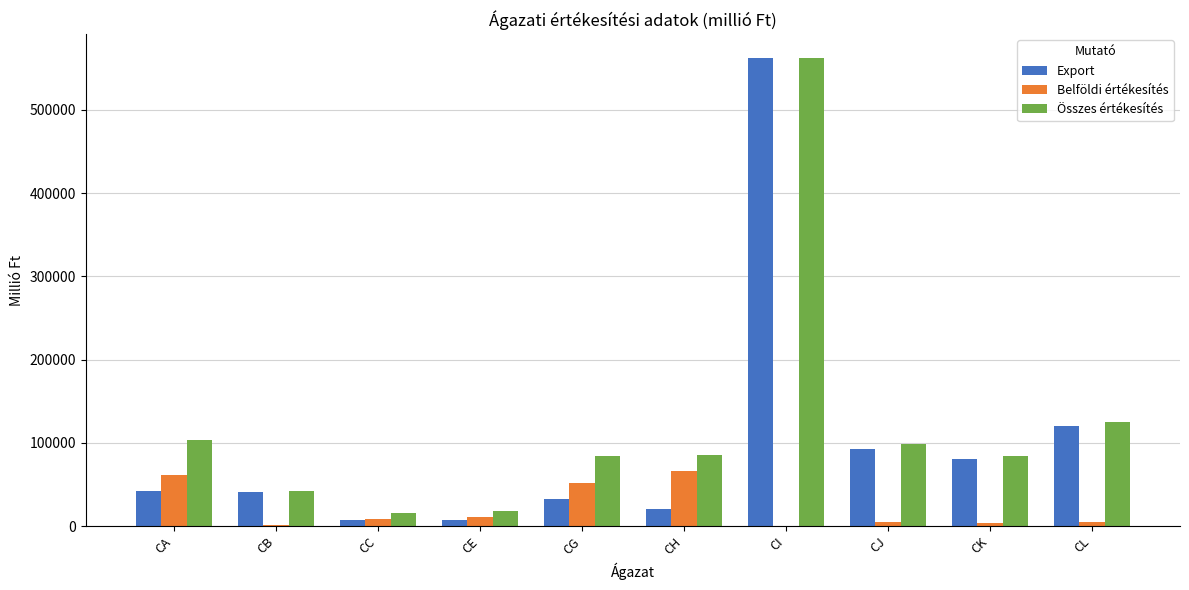

Which series changed the most between CA and CE?

Összes értékesítés